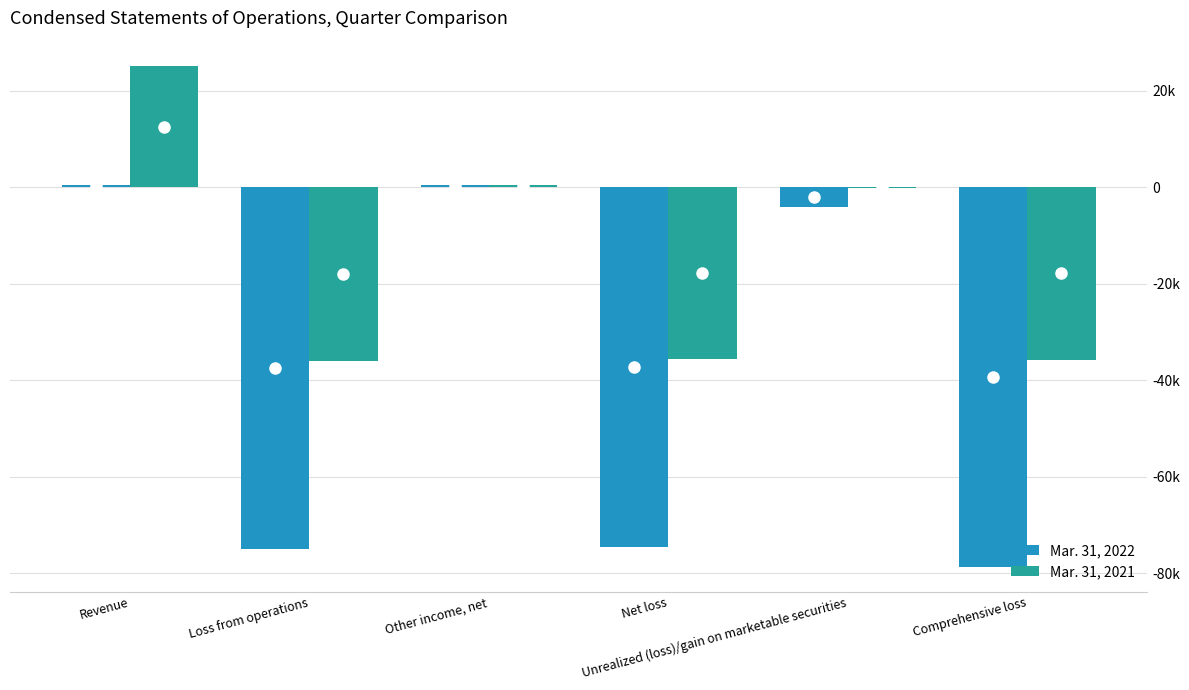

What value does the Mar. 31, 2022 series have at Other income, net, to the nearest 100?

500